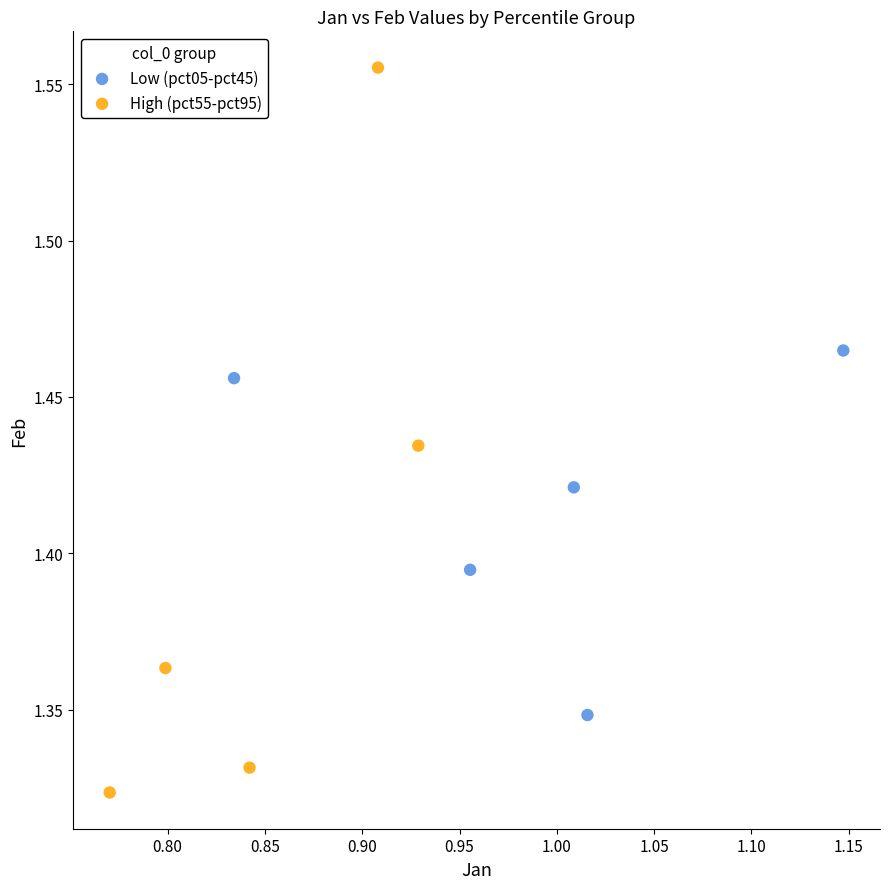

Which series has the largest Y range (max minus min)?

High (pct55-pct95)